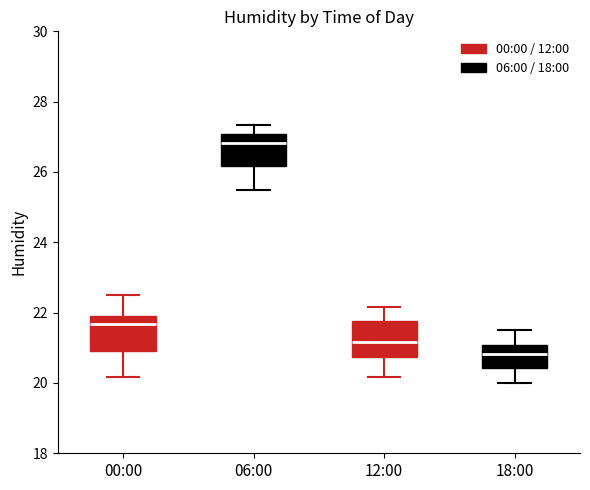

Reading left to right, read every box against the y-axis: the position of its median line, the range the box covers, and the ends of its whiskers. The values are not printed on the chart, so give them approximately, as read against the axis.

00:00: median 21.6, box 21.0 to 22.0, whiskers 20.2 to 22.6
06:00: median 26.8, box 26.2 to 27.0, whiskers 25.6 to 27.4
12:00: median 21.2, box 20.8 to 21.8, whiskers 20.2 to 22.2
18:00: median 20.8, box 20.4 to 21.0, whiskers 20.0 to 21.6